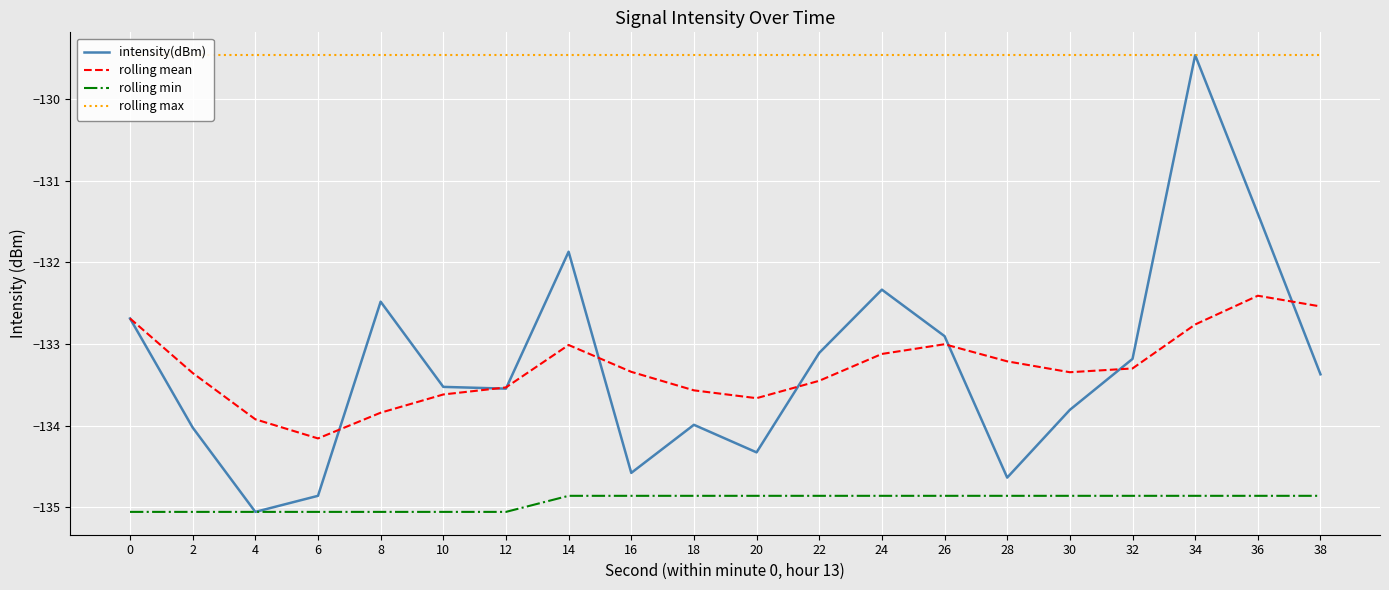

Which has a higher value, 36 or 12?

36